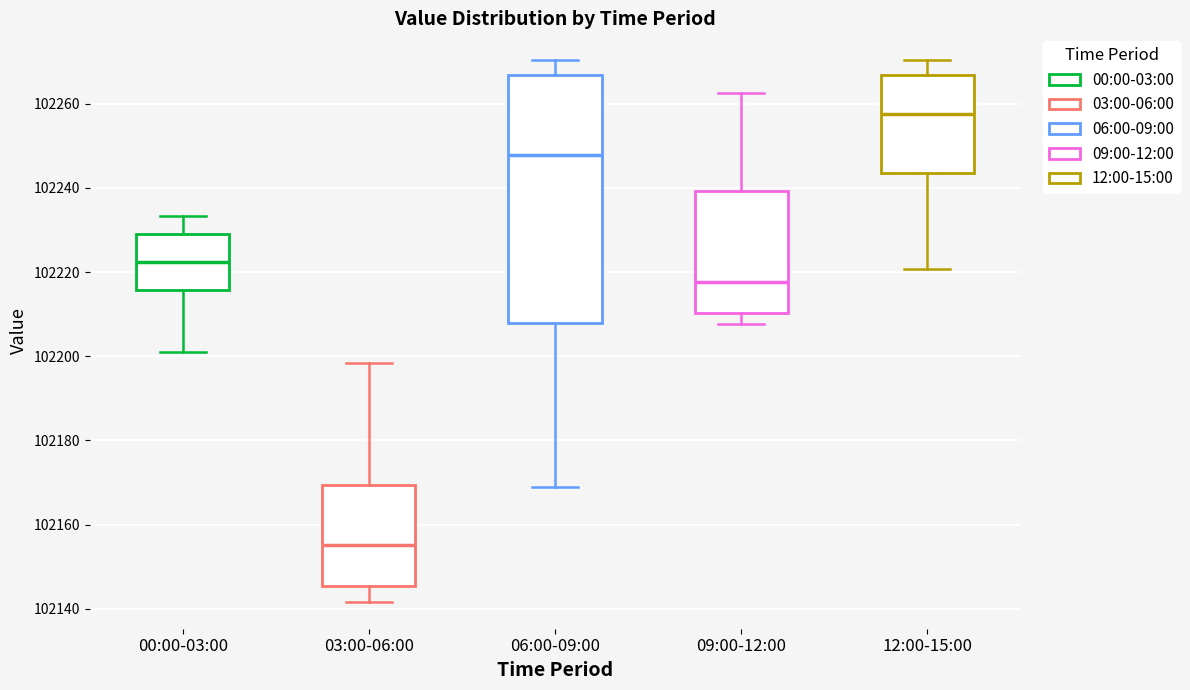

Reading left to right, transcribe this box plot: for each box, give where its median line is, the range the box spans, and where its two whiskers end, as read against the y-axis. The values are not printed on the chart, so give them approximately, as read against the axis.

00:00-03:00: median 102222, box 102216 to 102228, whiskers 102202 to 102234
03:00-06:00: median 102156, box 102146 to 102170, whiskers 102142 to 102198
06:00-09:00: median 102248, box 102208 to 102266, whiskers 102168 to 102270
09:00-12:00: median 102218, box 102210 to 102240, whiskers 102208 to 102262
12:00-15:00: median 102258, box 102244 to 102266, whiskers 102220 to 102270